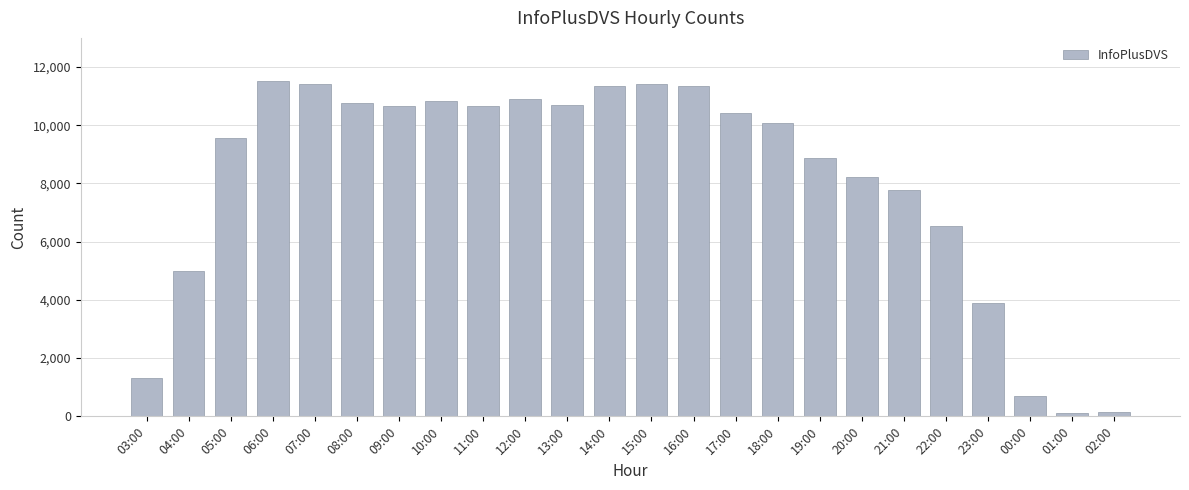

What is the difference between the second highest and second lowest values?

11286